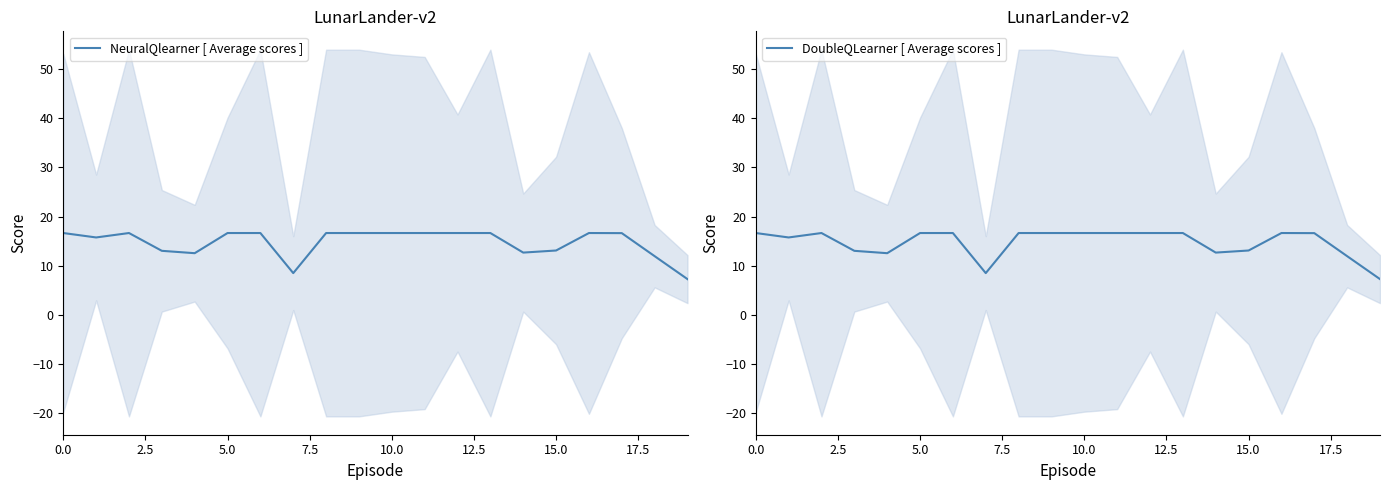

True or false: NeuralQlearner [ Average scores ] has a value of 16.7 at 5.0.

True